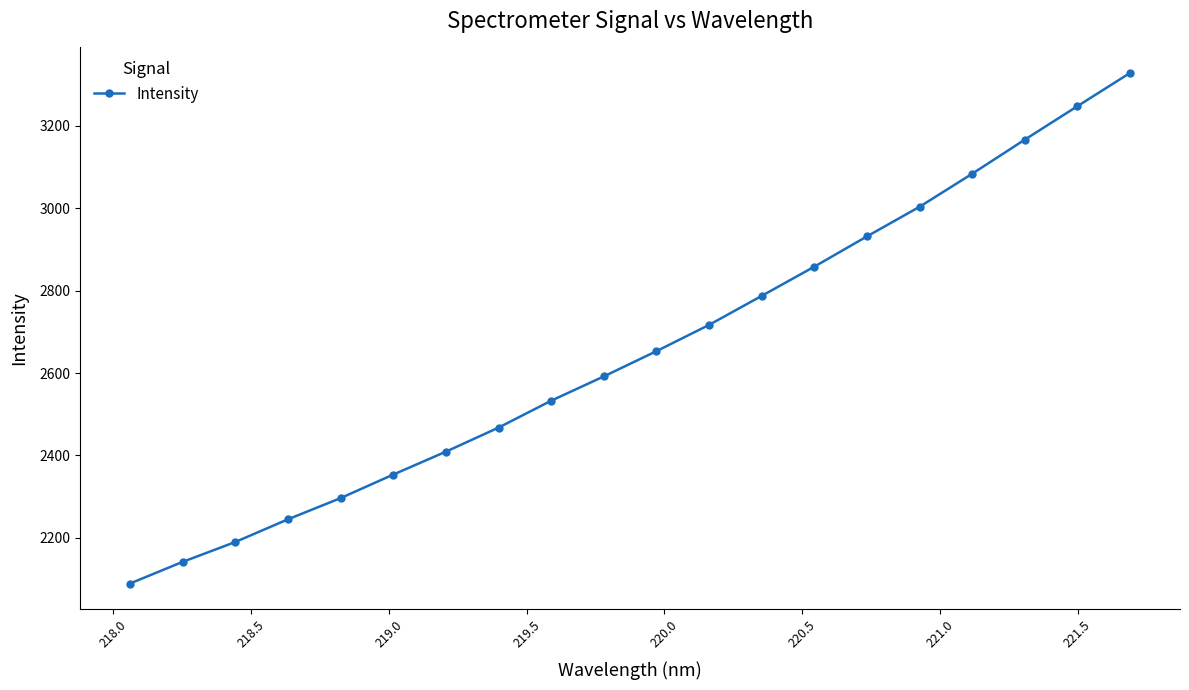

True or false: there are more than 2 points higher than both neighbors.

False